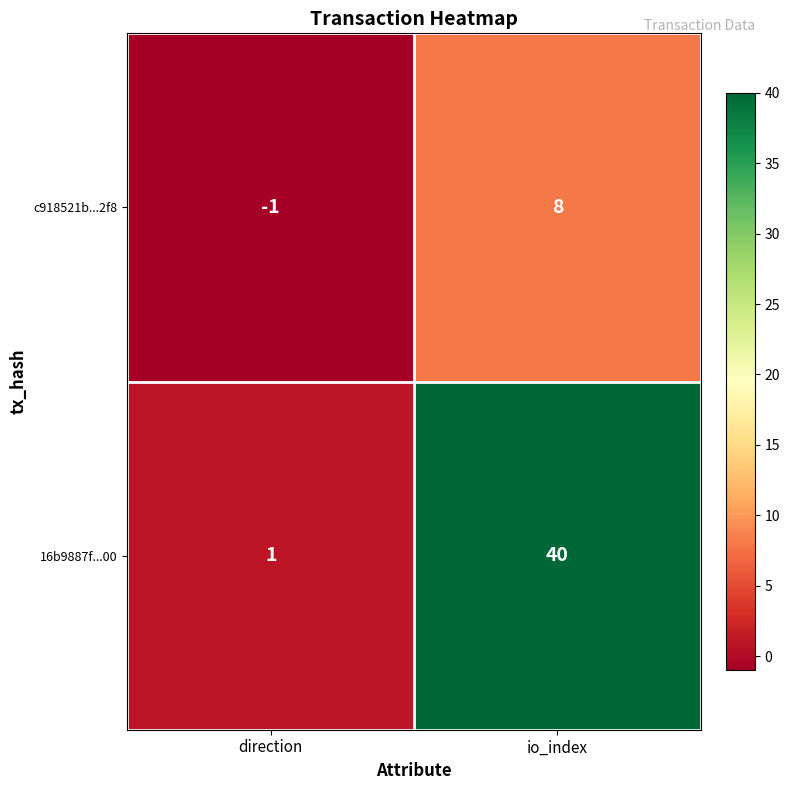

Count the number of categories in the chart.

2